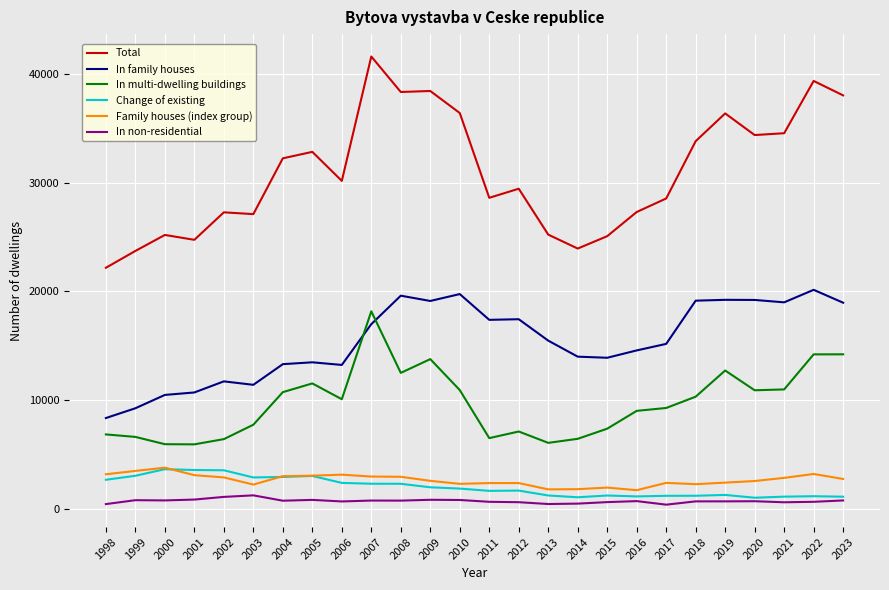

What is the maximum value shown in the chart?

41649